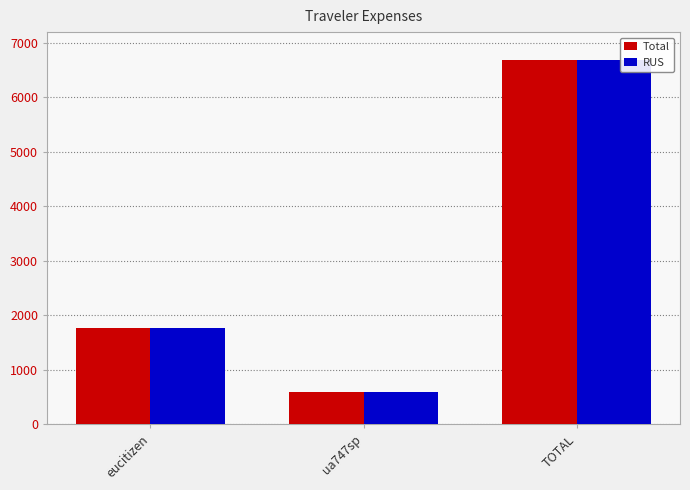

Which category has the lowest value across all series?

ua747sp